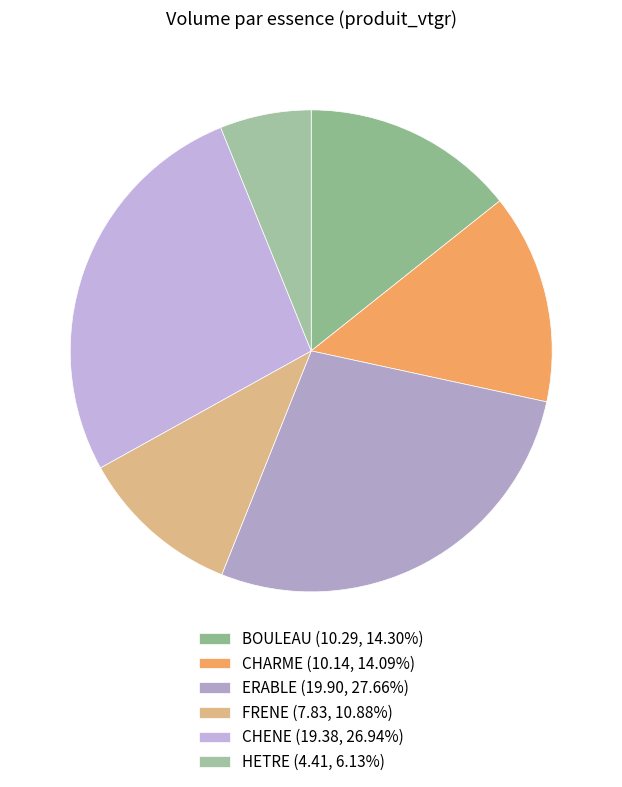

Is it true that CHARME is 21% of the pie?

False